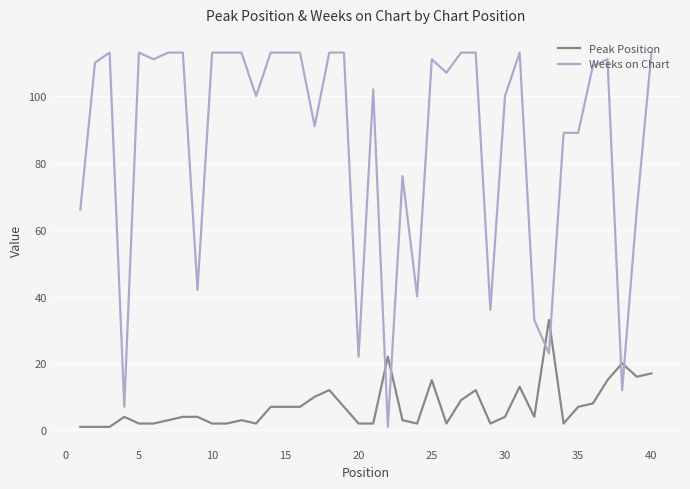

Rank the series by their average value, from highest to lowest.

Weeks on Chart, Peak Position